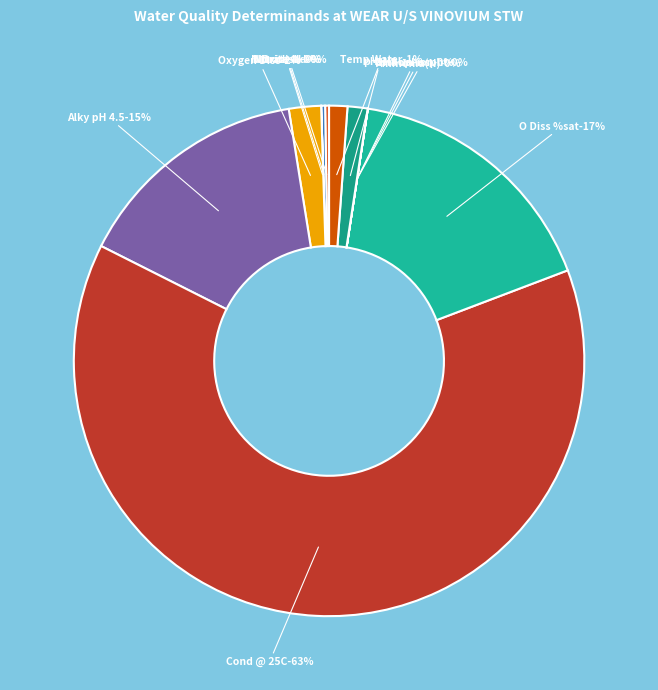

Does Cond @ 25C account for over 50% of the chart?

Yes